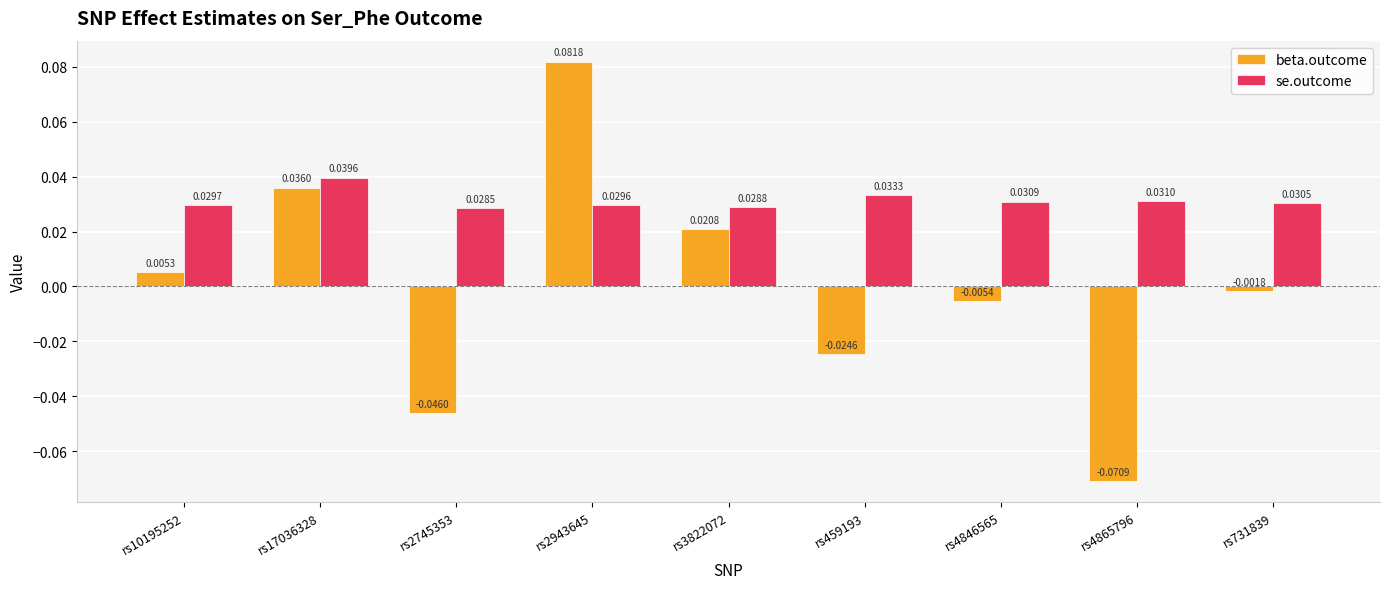

How many values in the beta.outcome series exceed 0?

4